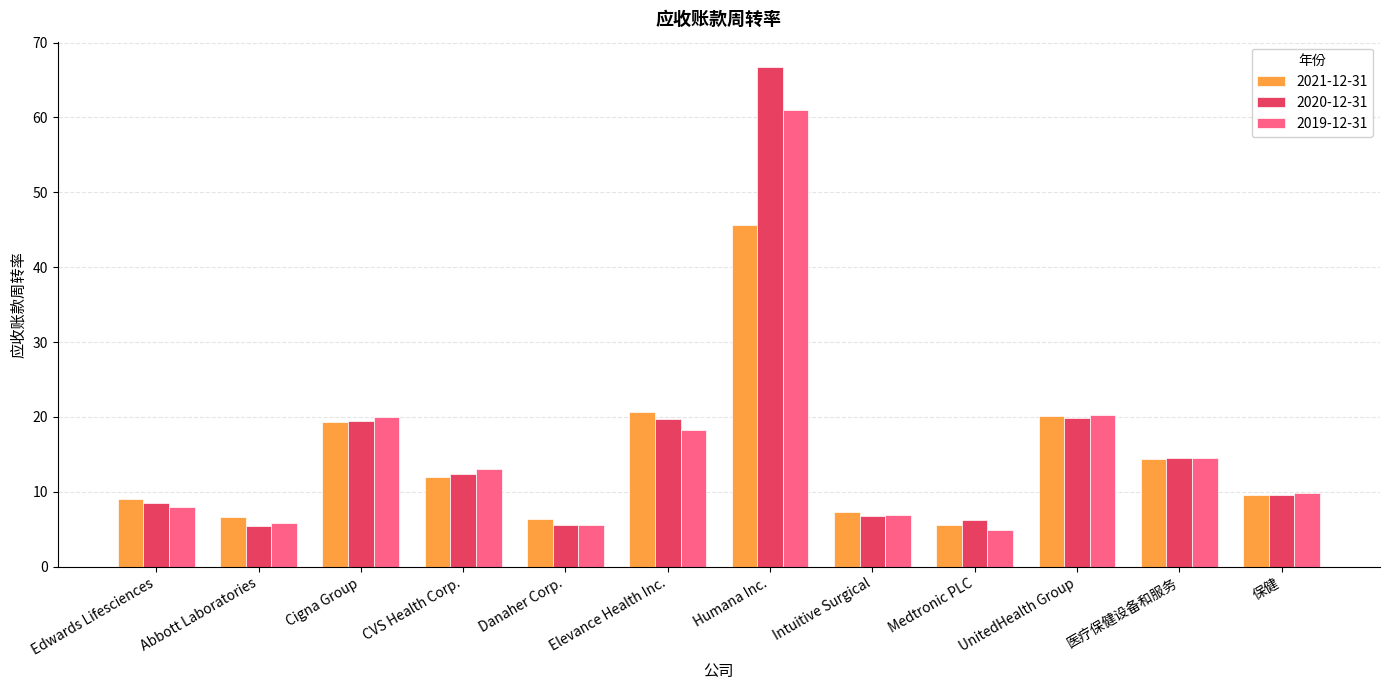

The value of 2021-12-31 at UnitedHealth Group is 31.1. True or false?

False